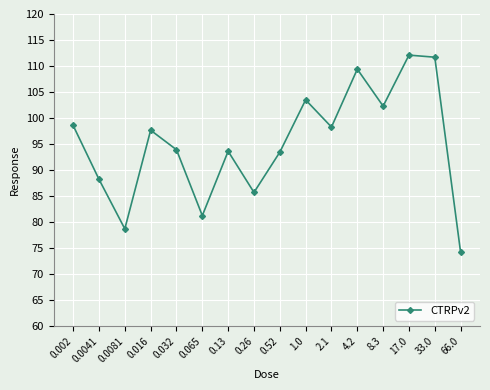

Is it true that the value at 8.3 is 24.4?

False